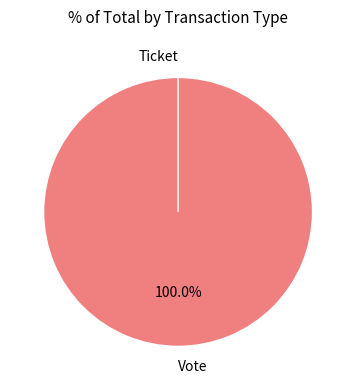

Which slice represents more than half of the pie?

Vote